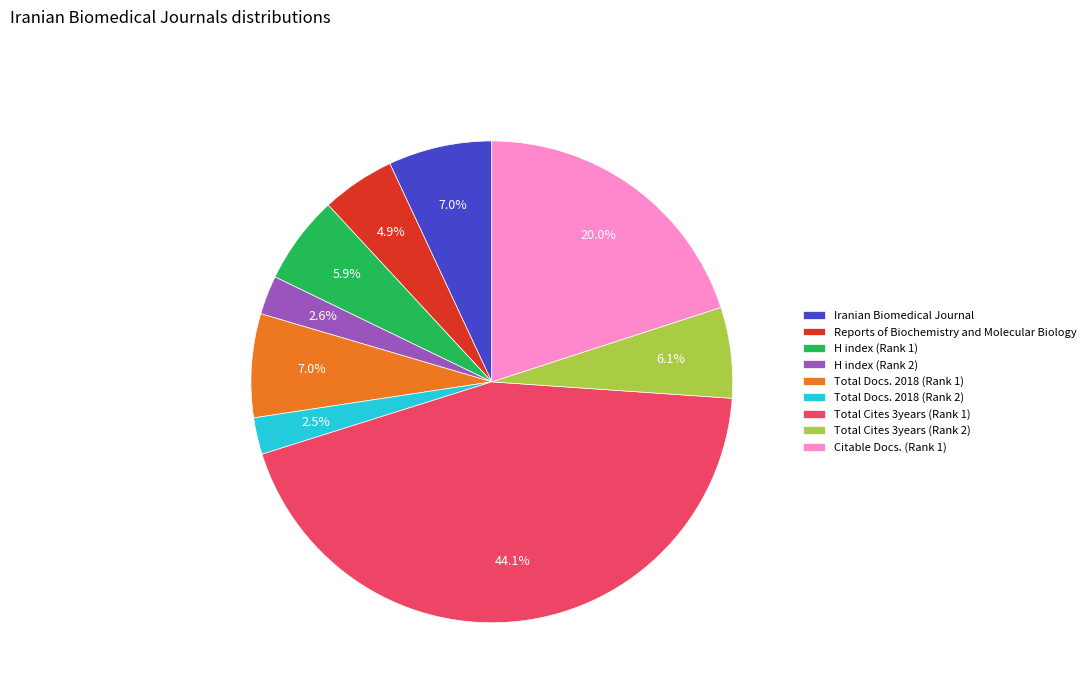

Approximately how many times larger is the value at Citable Docs. (Rank 1) compared to H index (Rank 2)?

7.7